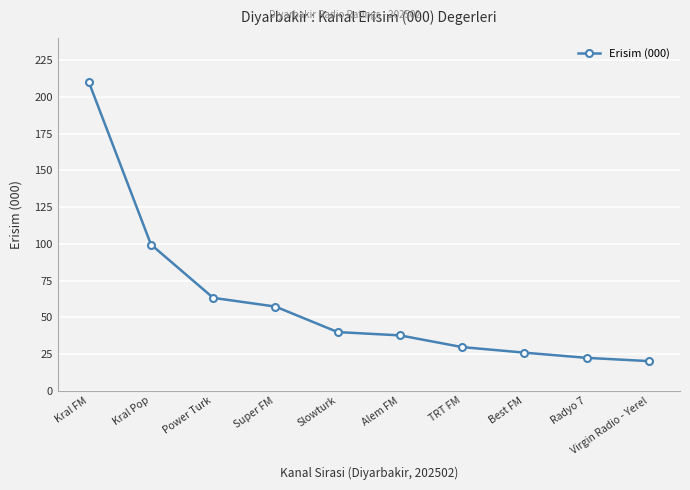

Between Best FM and Slowturk, which is larger?

Slowturk